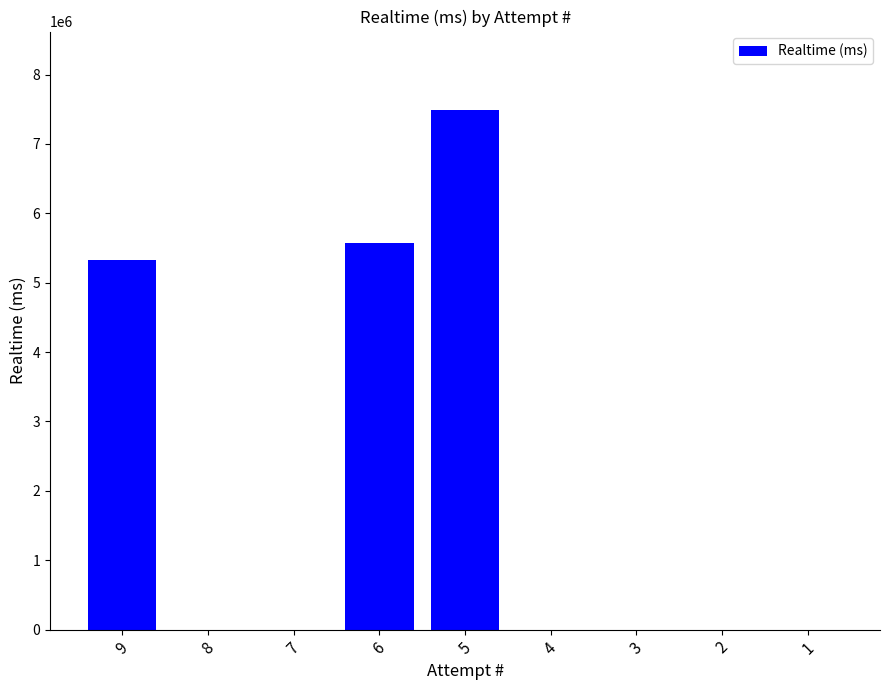

Does the chart contain stacked bars?

No